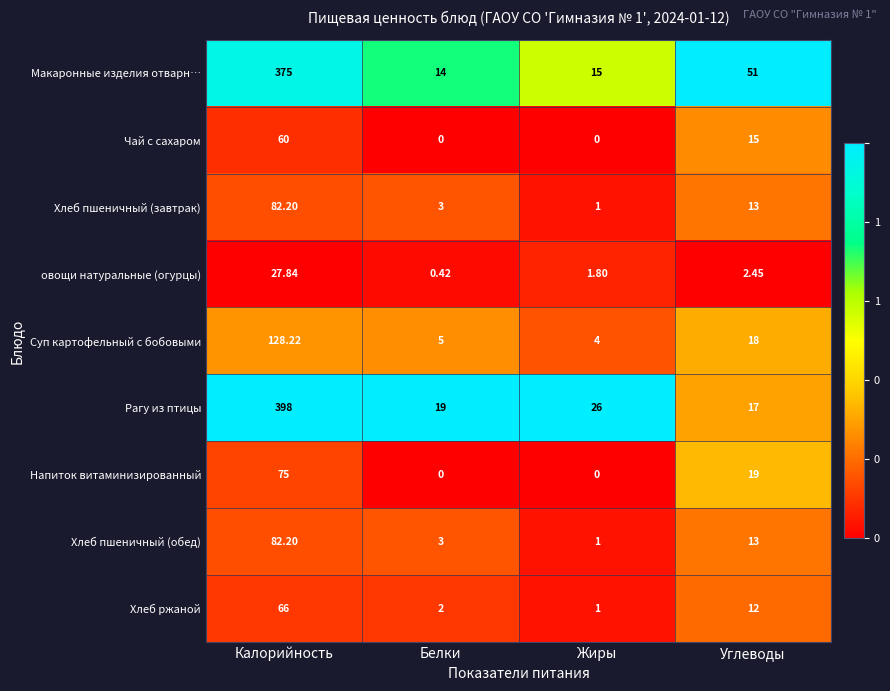

At which category does the chart reach its peak across all series?

Калорийность